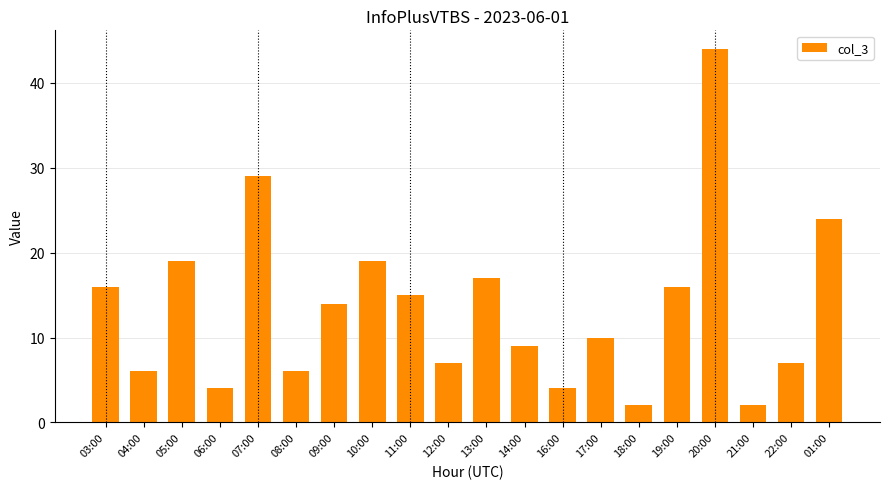

What is the maximum value shown in the chart?

44